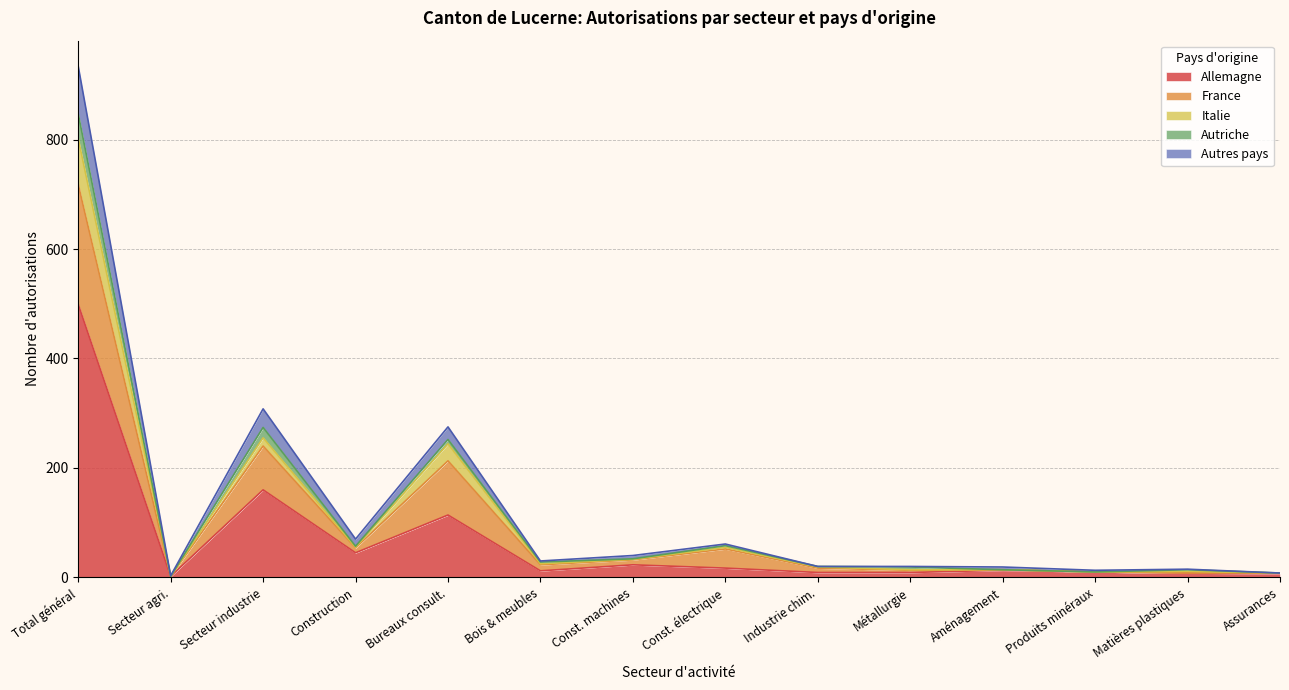

What is the highest value of the Allemagne series?

499